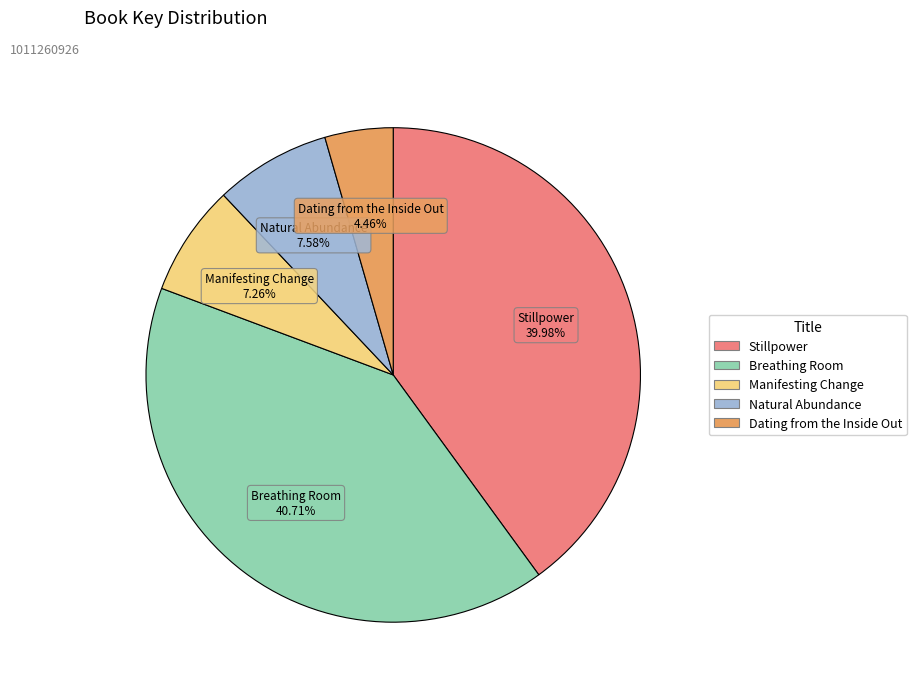

Is there any slice that represents more than half of the pie?

No